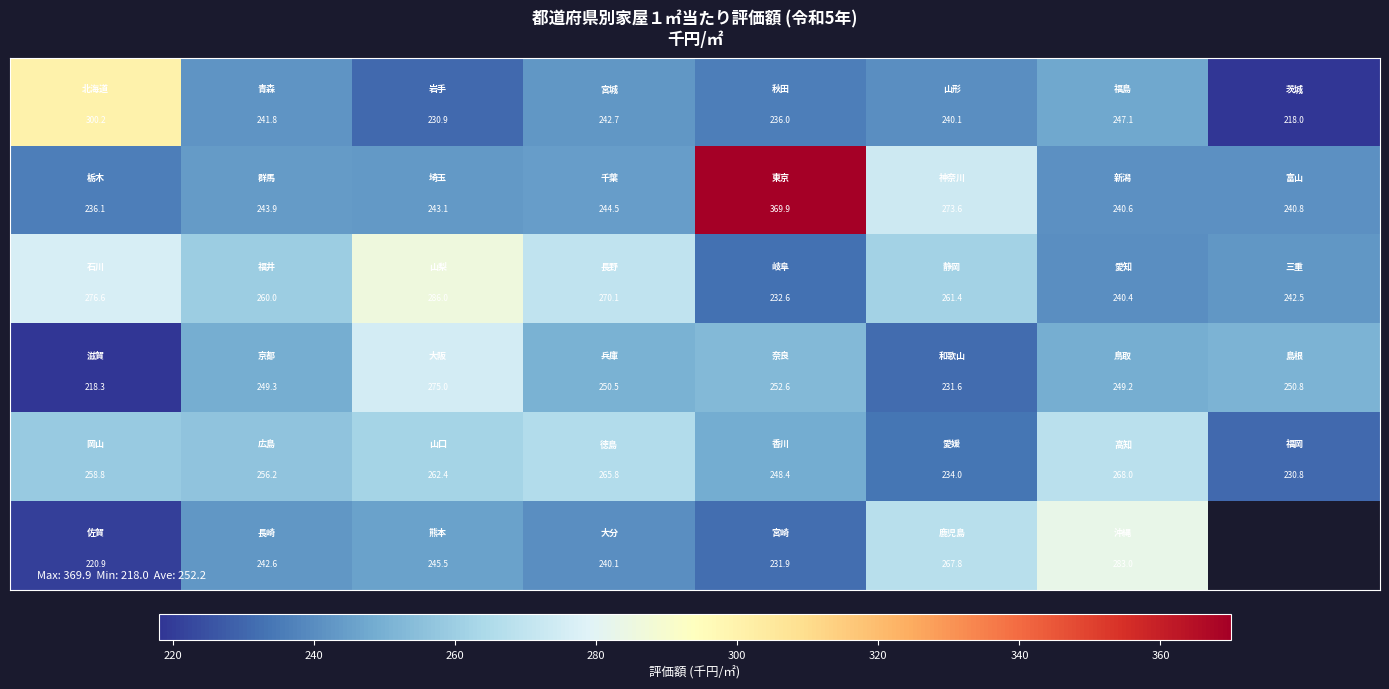

What is the greatest value displayed?

369.9